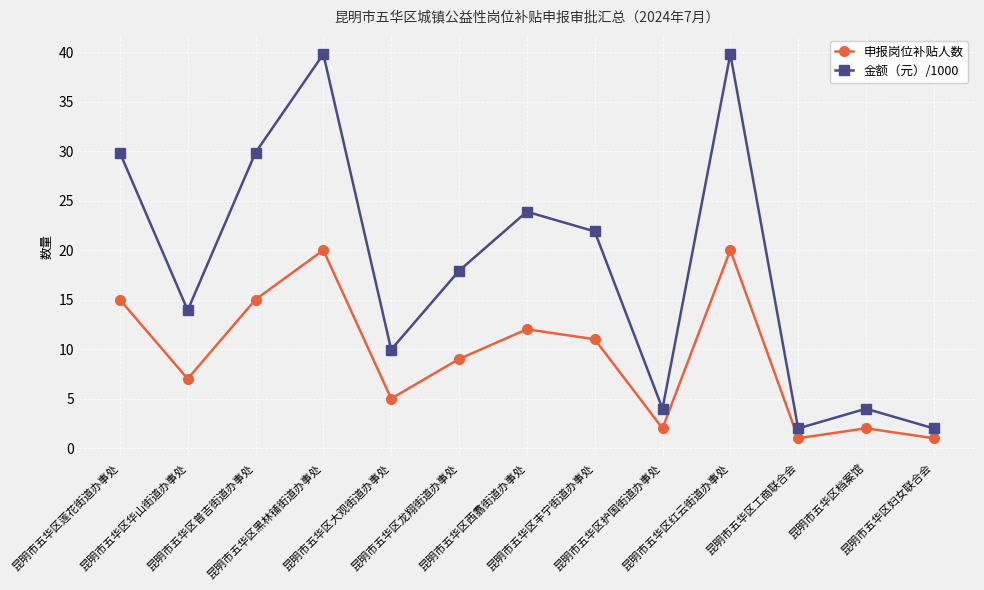

What is the total value across all series at 昆明市五华区华山街道办事处?

20.9